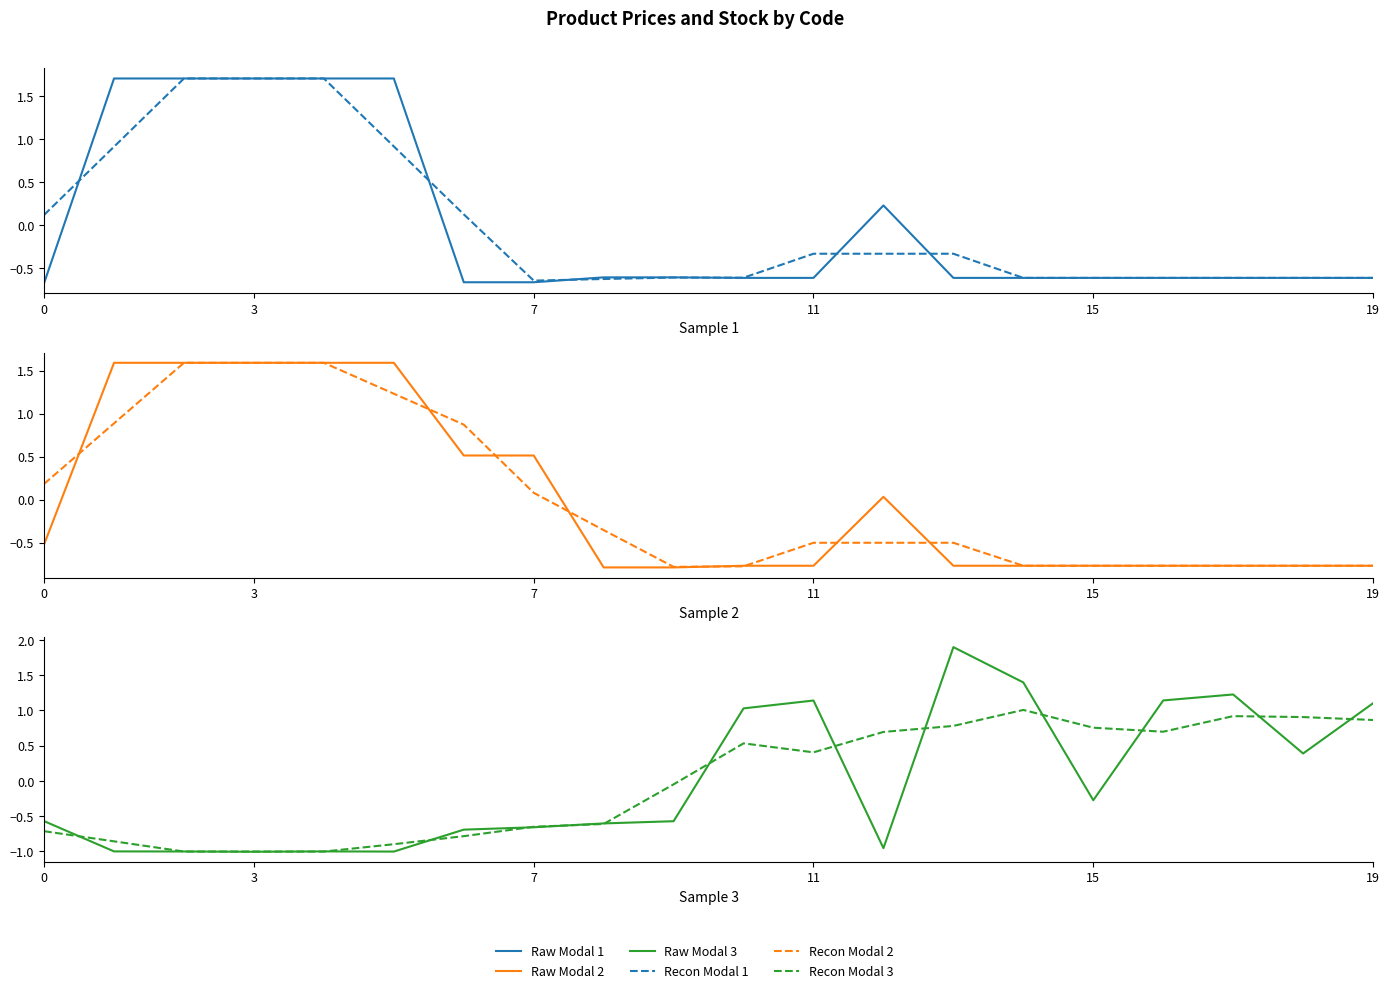

The Raw Modal 1 series shows -1.1 at 9. True or false?

False